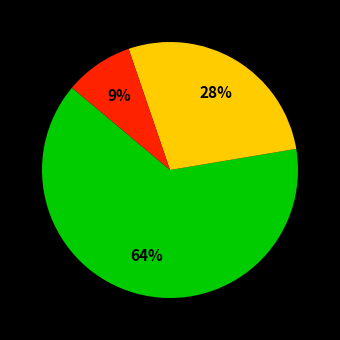

How many segments does this pie chart have?

3